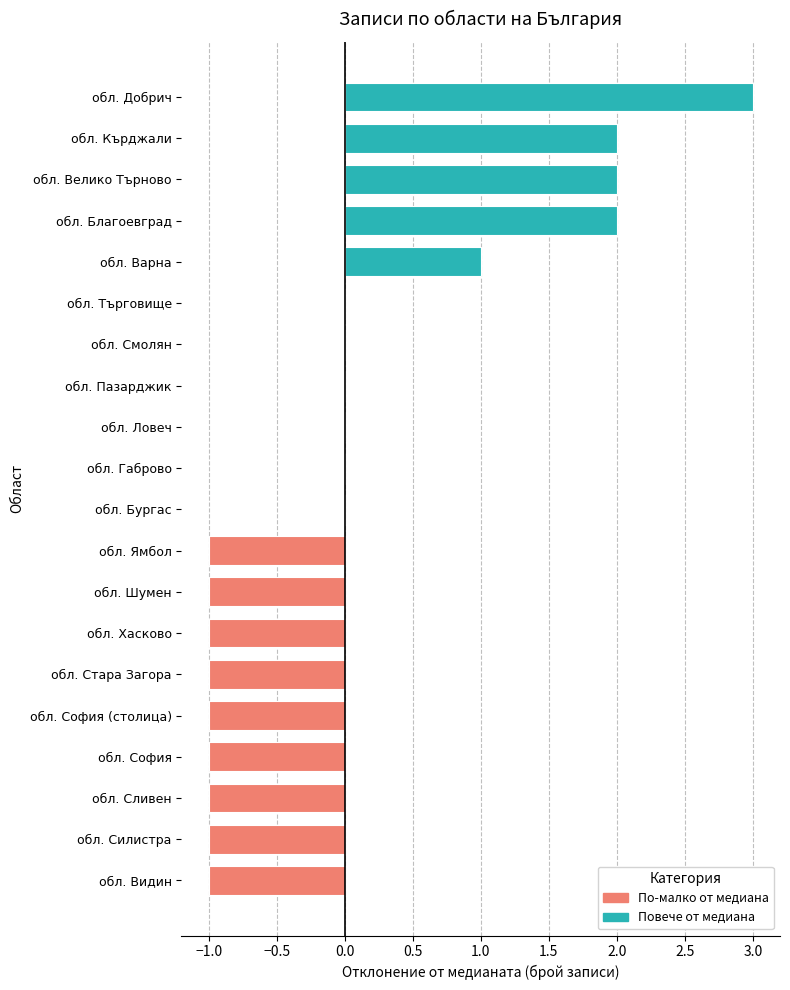

The chart shows a value of 0 at обл. Пазарджик. True or false?

True